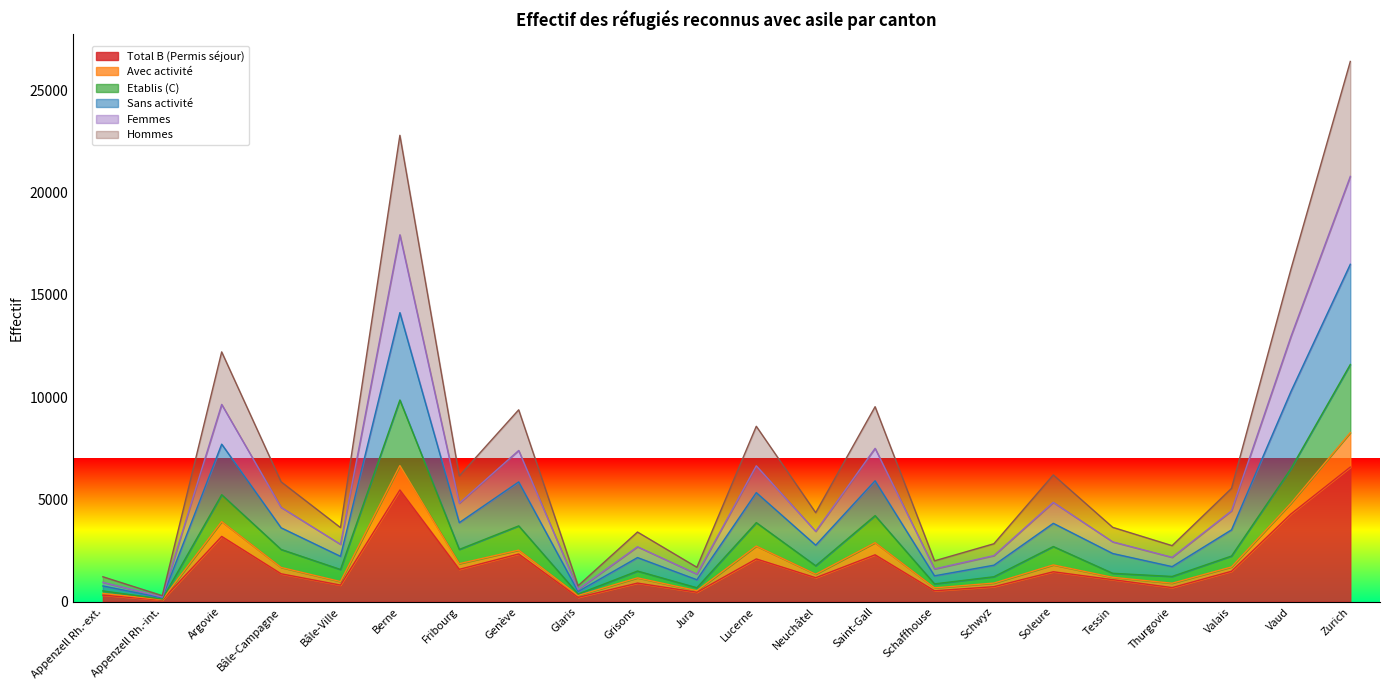

The Total B (Permis séjour) series shows 4292 at Vaud. True or false?

True